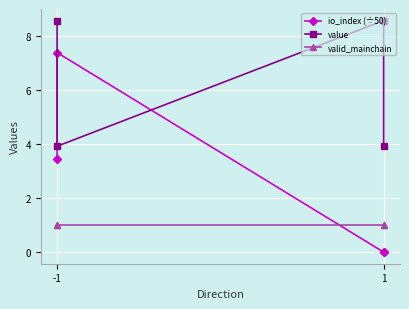

What is the difference between the maximum and minimum values in the io_index (÷50) series?

7.4